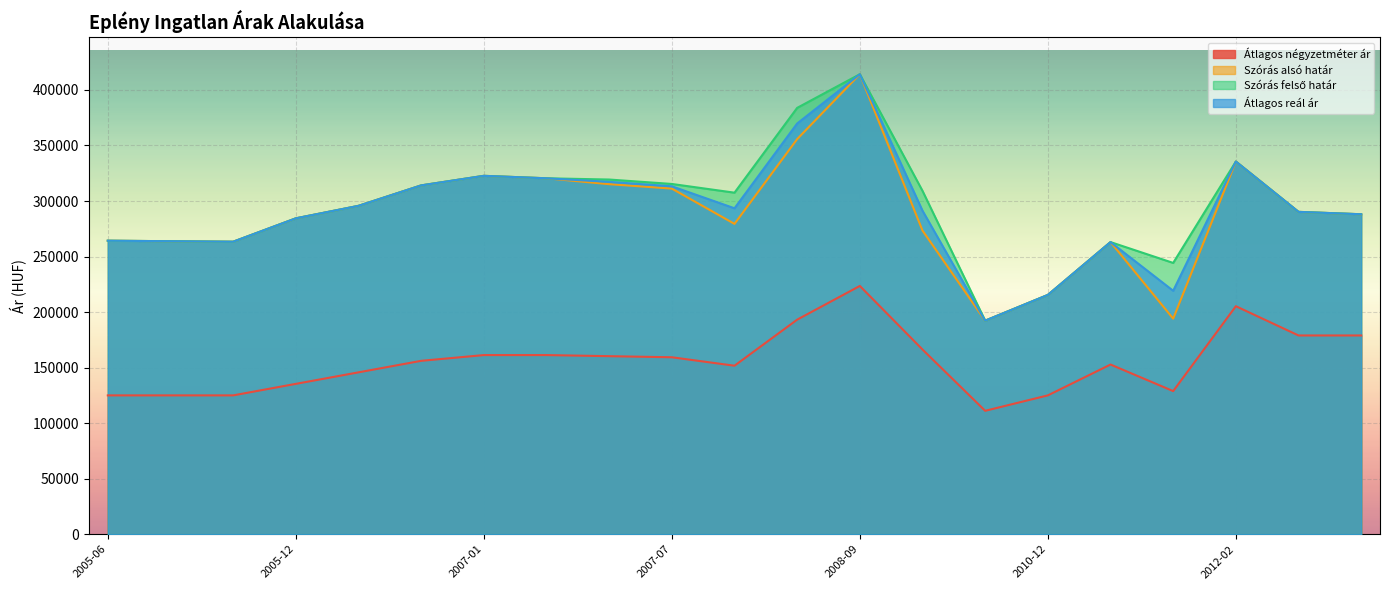

What is the spread (max minus min) of values at 2006-09?

149923